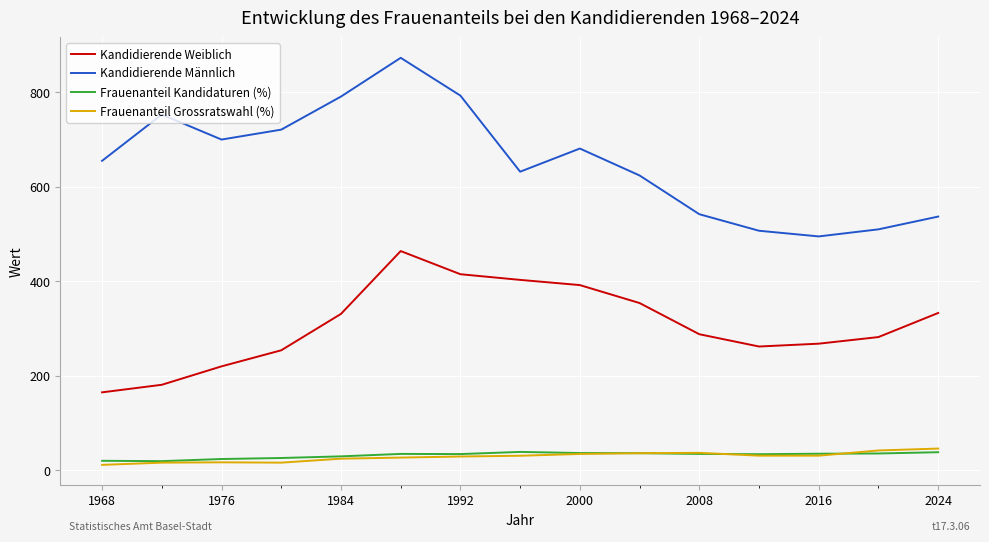

True or false: Frauenanteil Grossratswahl (%) and Kandidierende Männlich cross at least once.

False